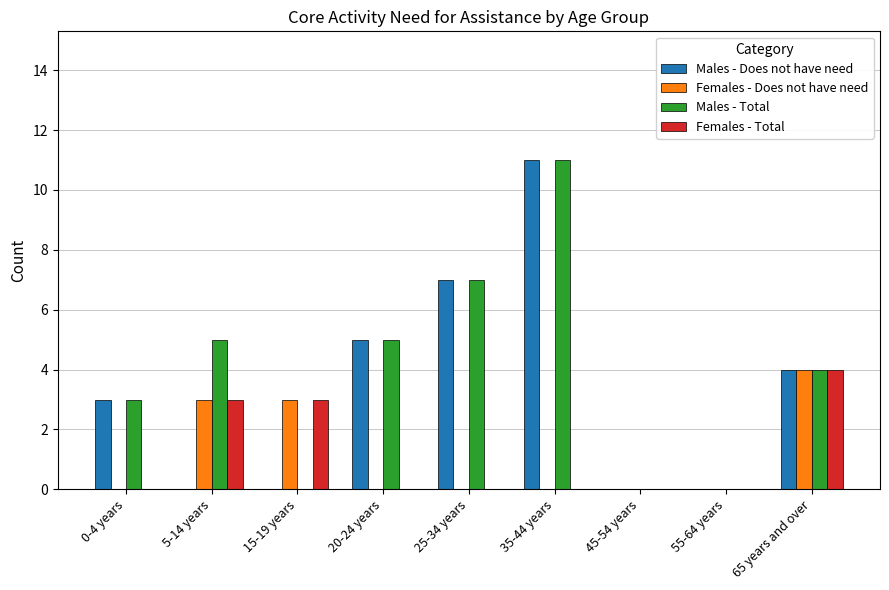

What is the sum of all Males - Total values?

35